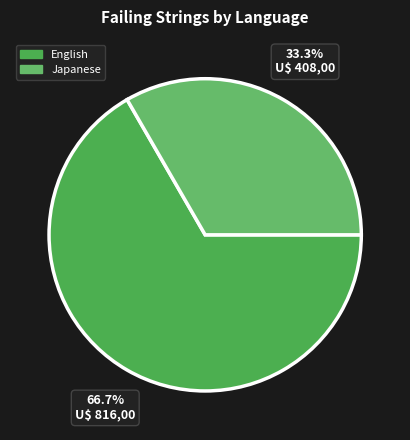

Which category has the biggest portion of the pie?

English